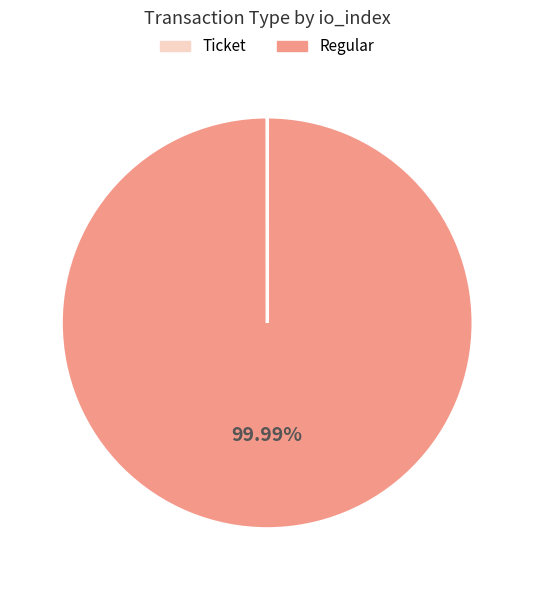

Is there any slice that represents more than half of the pie?

Yes